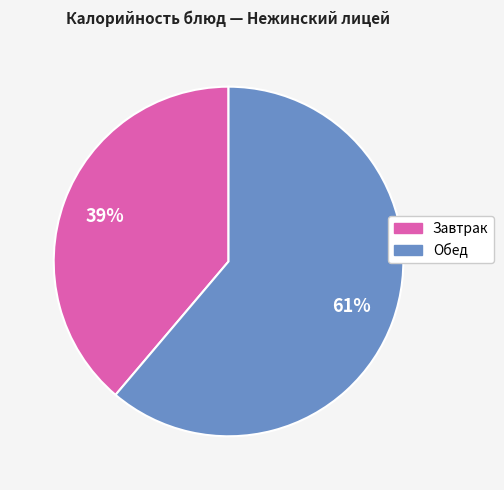

Is there any slice that represents more than half of the pie?

Yes